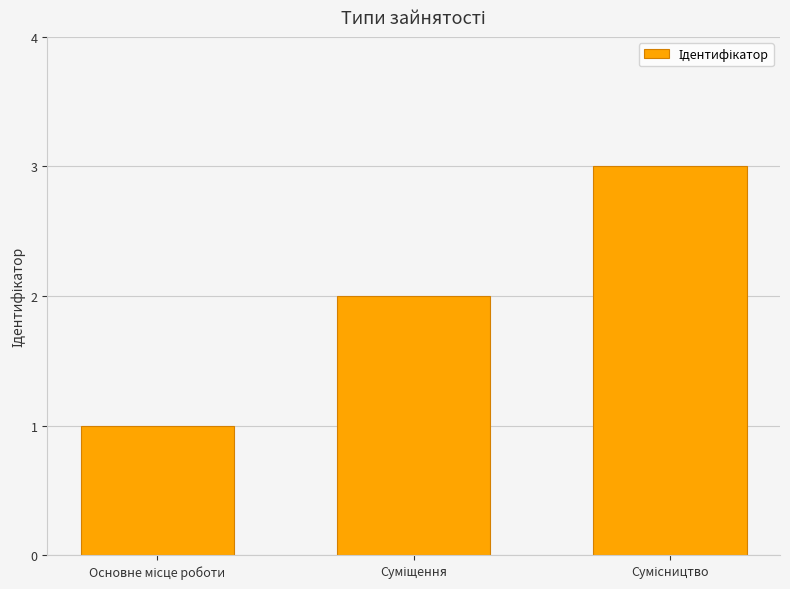

What is the sum of all values?

6